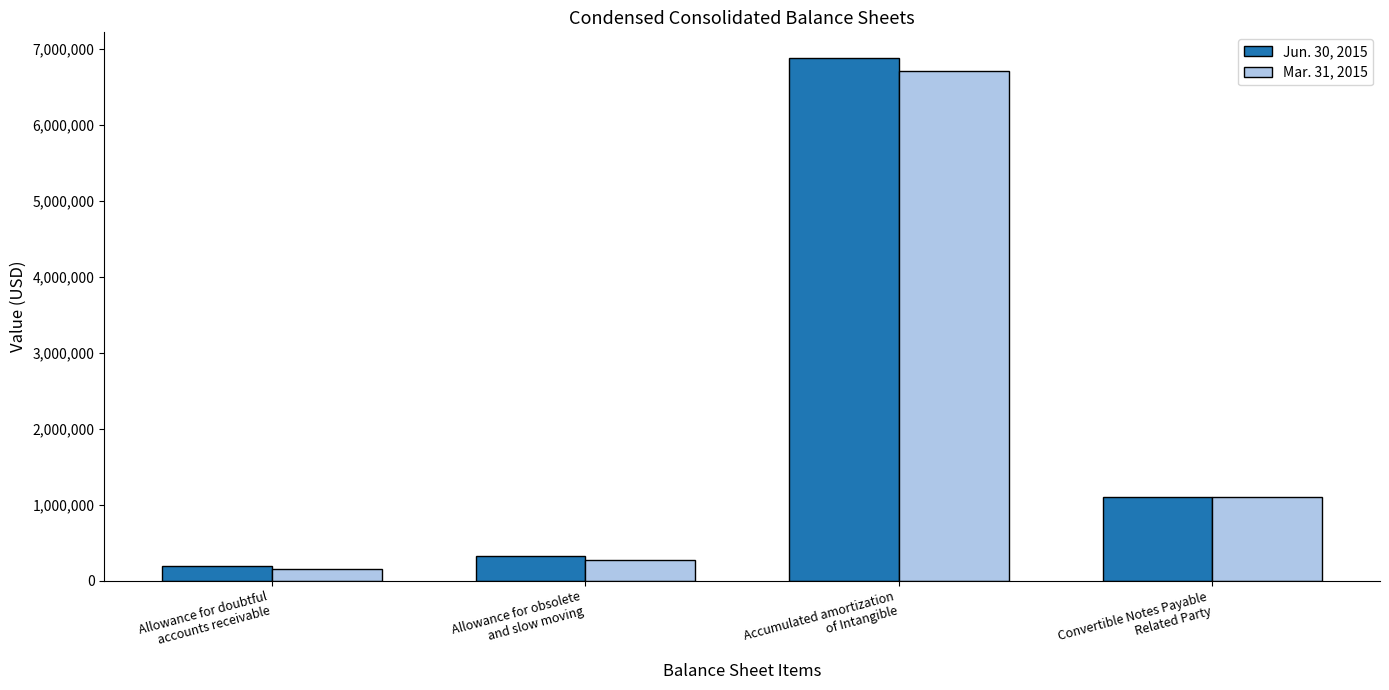

What is the highest value of the Jun. 30, 2015 series?

6877800